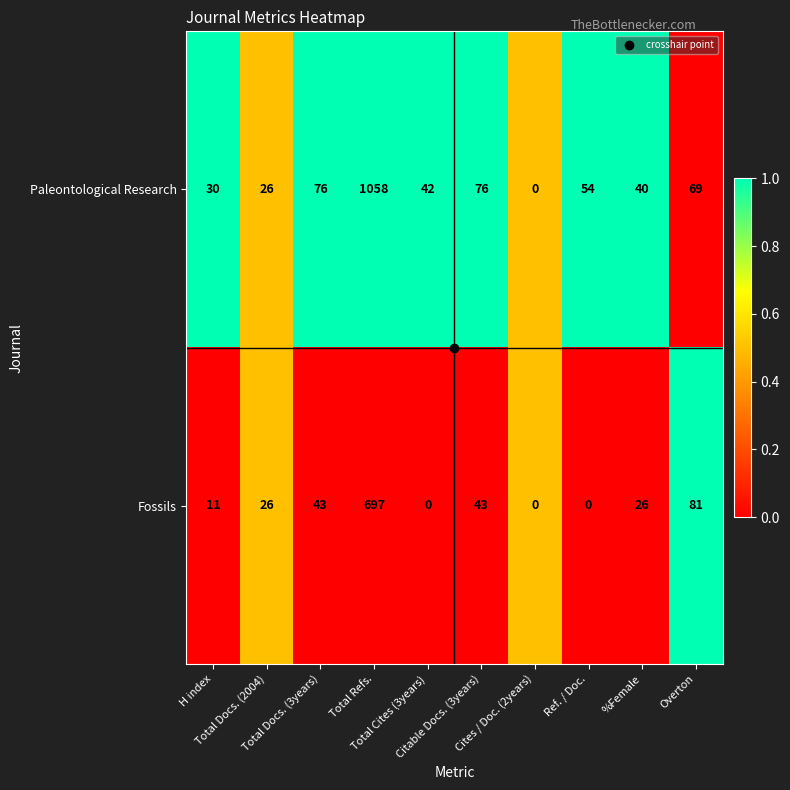

What is the spread (max minus min) of values at H index?

19